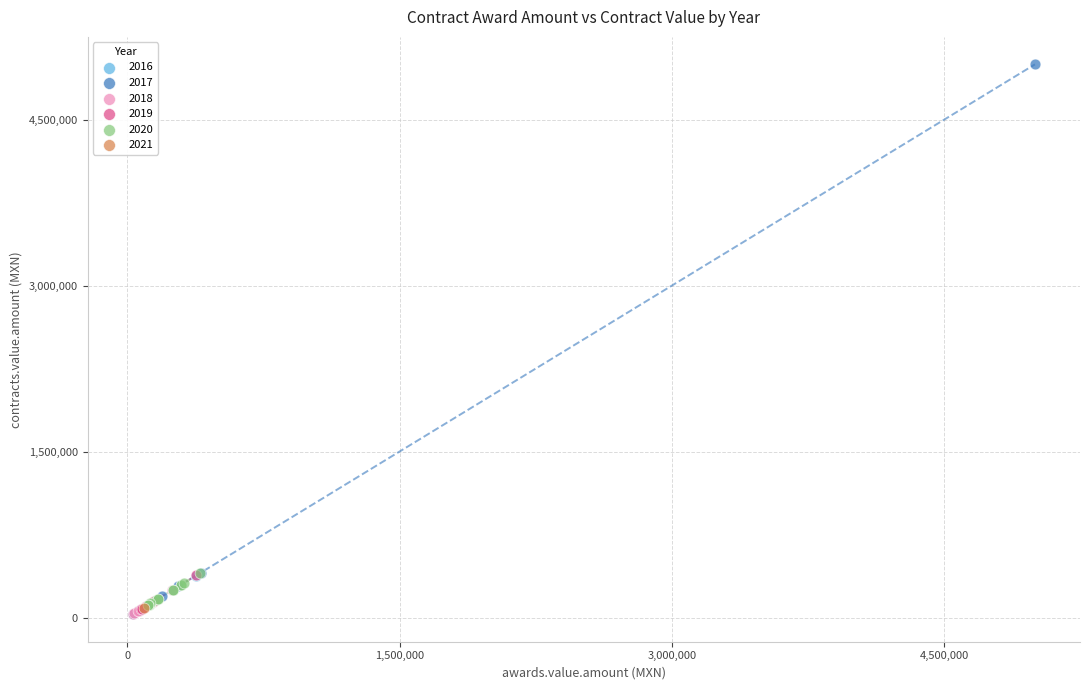

What are all the series names shown in the legend?

2016, 2017, 2018, 2019, 2020, 2021